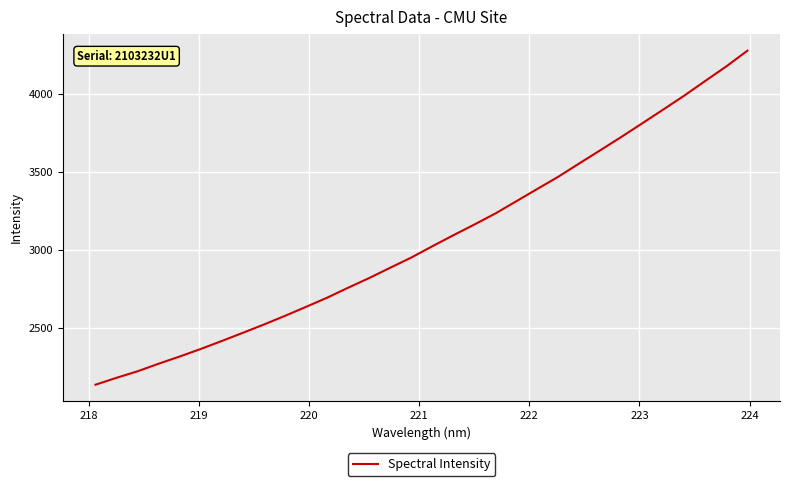

How many distinct data groups are displayed?

1